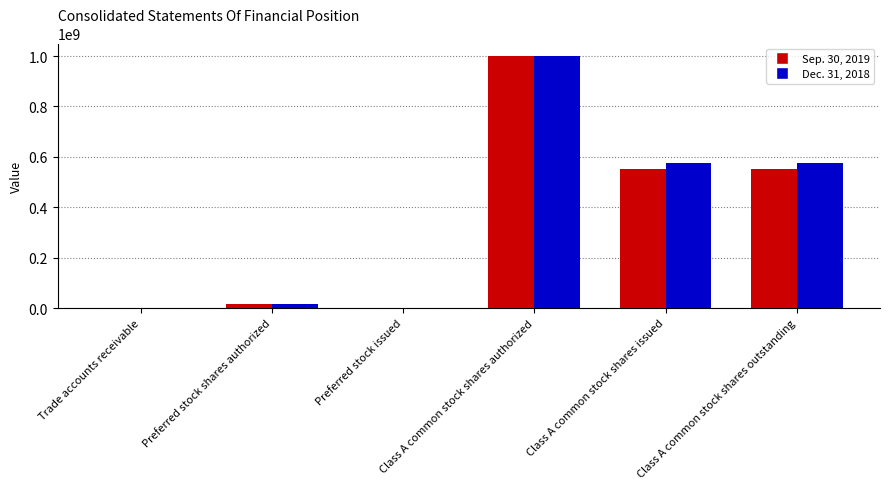

Which series has the largest total across all categories?

Dec. 31, 2018